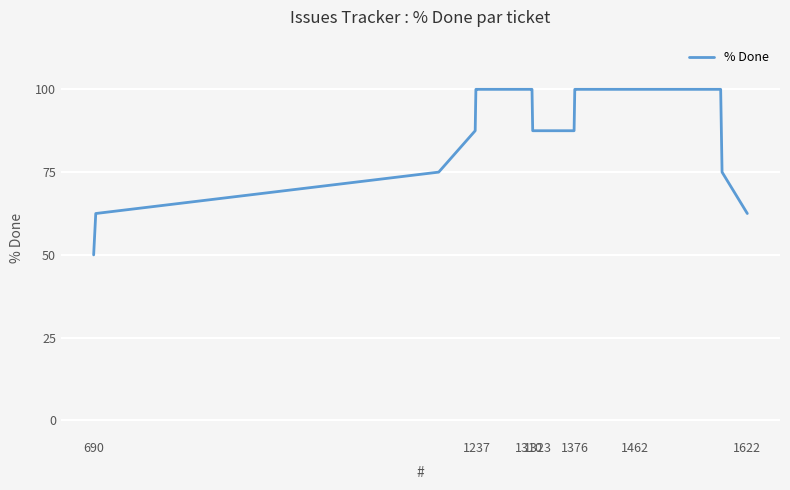

What is the difference between the maximum and minimum values?

50.0